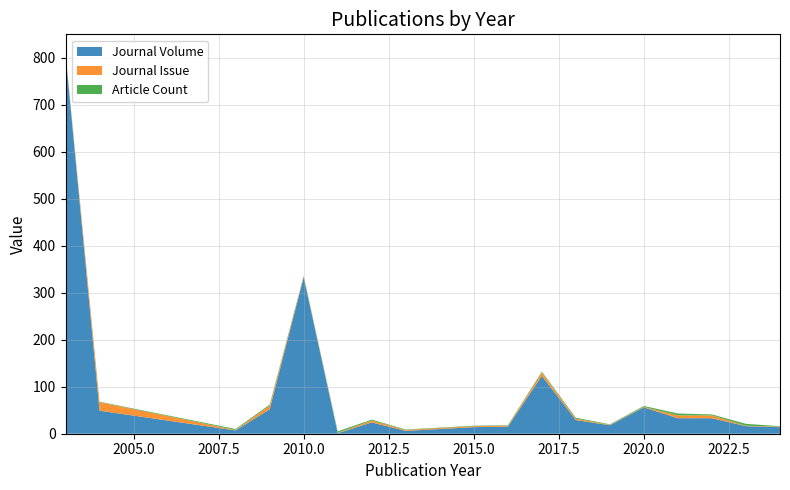

Reading left to right, list all the values displayed in this chart.

Journal Volume: 807	49	7	52	333	1	24	6	14	15	123	29	18	56	33	33	16	14
Journal Issue: 1	18	1	8	2	1	4	2	2	2	7	3	1	1	6	6	1	1
Article Count: 1	1	2	2	1	3	2	1	1	1	2	2	1	2	4	2	4	1